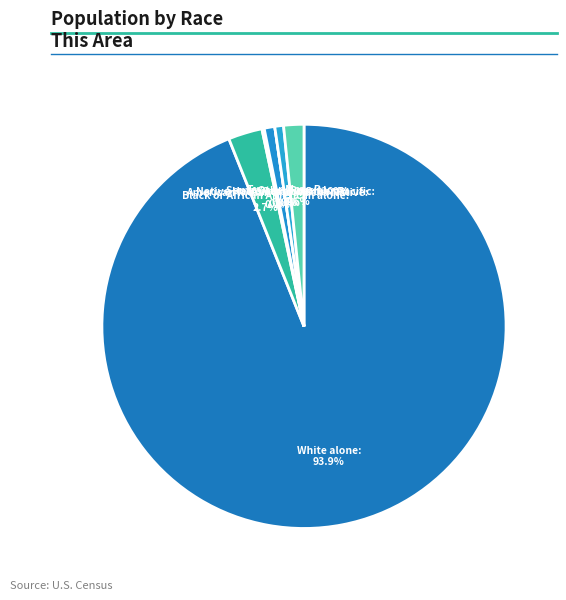

What percentage is the Two or More Races slice, to the nearest percent?

2%